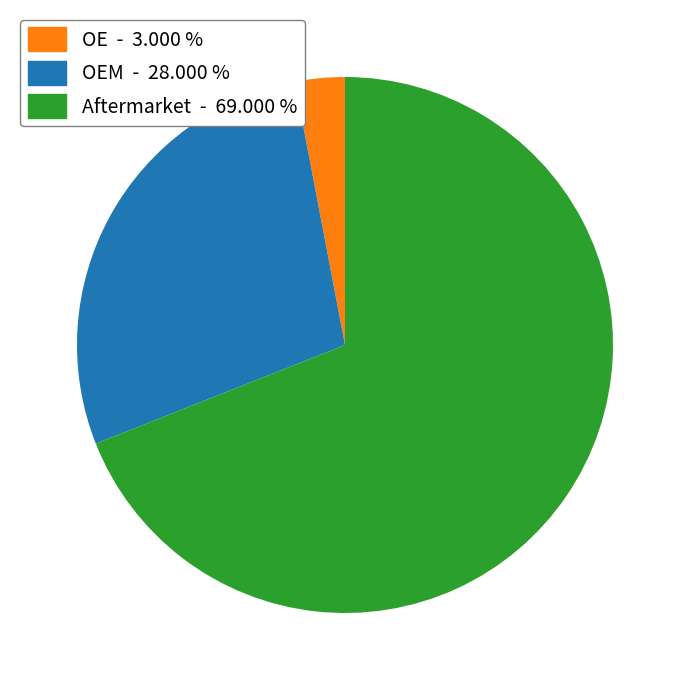

Rank the categories by value from highest to lowest.

Aftermarket - 69.000 %, OEM - 28.000 %, OE - 3.000 %